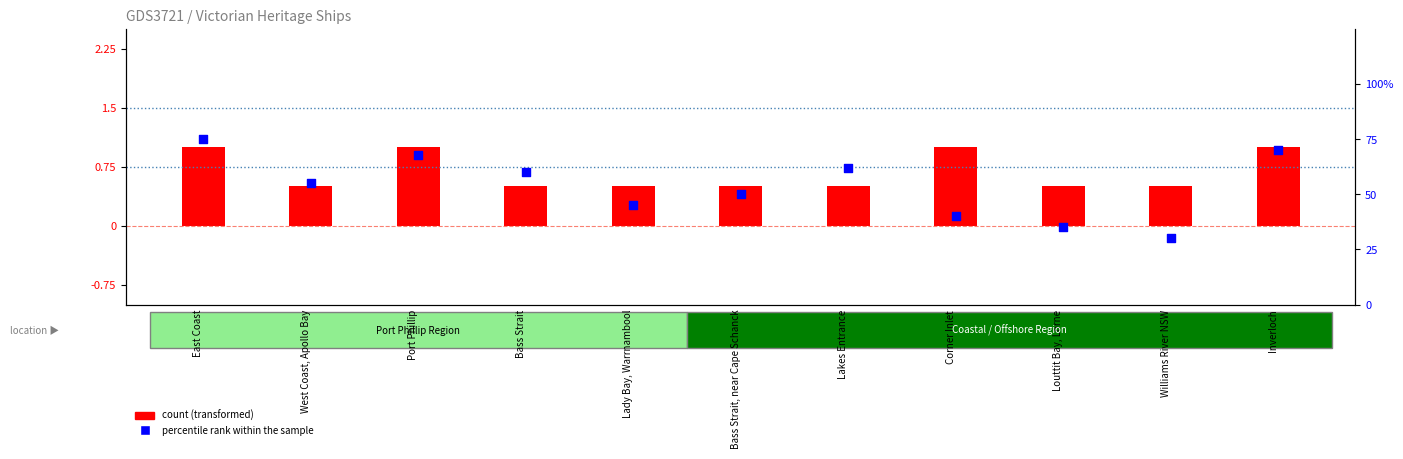

Which series reaches the minimum Y coordinate?

count (transformed)